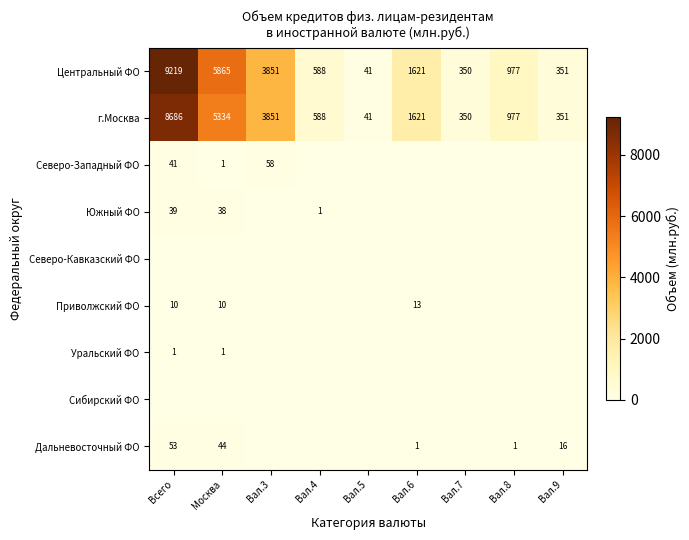

Which has a higher value, Вал.9 or Москва?

Москва